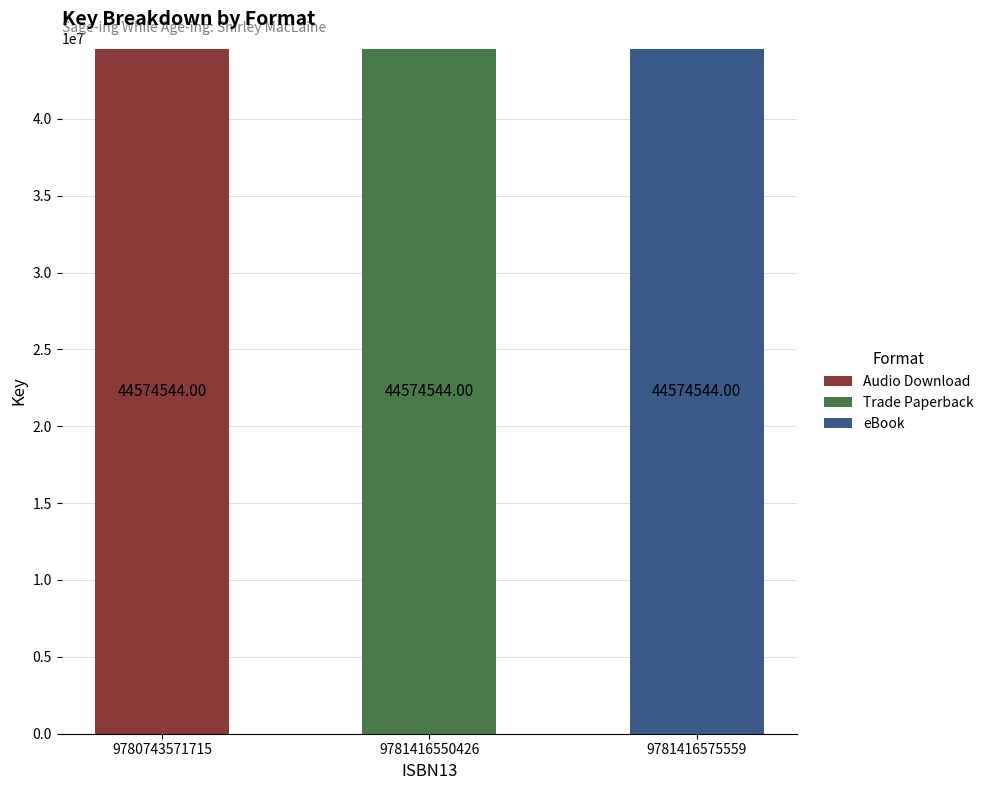

How many categories are shown in the chart?

3